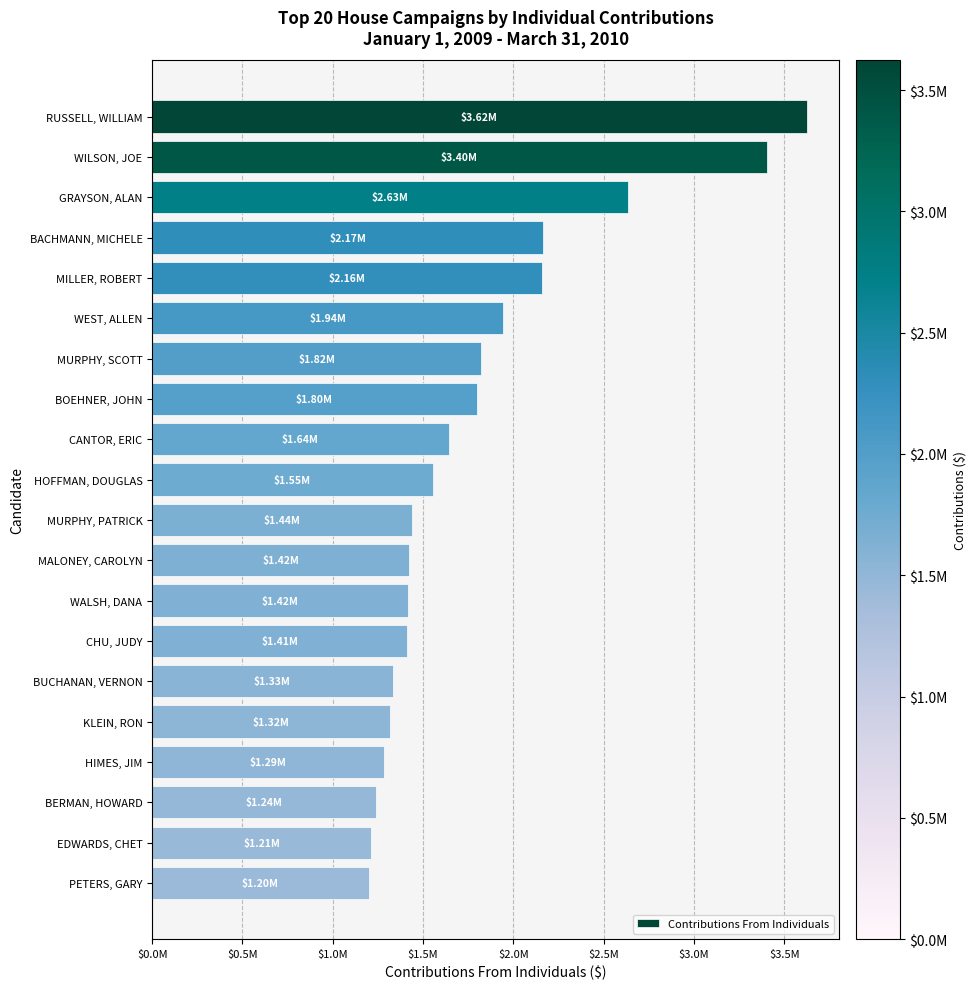

List the labels in order of value, largest first.

RUSSELL, WILLIAM, WILSON, JOE, GRAYSON, ALAN, BACHMANN, MICHELE, MILLER, ROBERT, WEST, ALLEN, MURPHY, SCOTT, BOEHNER, JOHN, CANTOR, ERIC, HOFFMAN, DOUGLAS, MURPHY, PATRICK, MALONEY, CAROLYN, WALSH, DANA, CHU, JUDY, BUCHANAN, VERNON, KLEIN, RON, HIMES, JIM, BERMAN, HOWARD, EDWARDS, CHET, PETERS, GARY